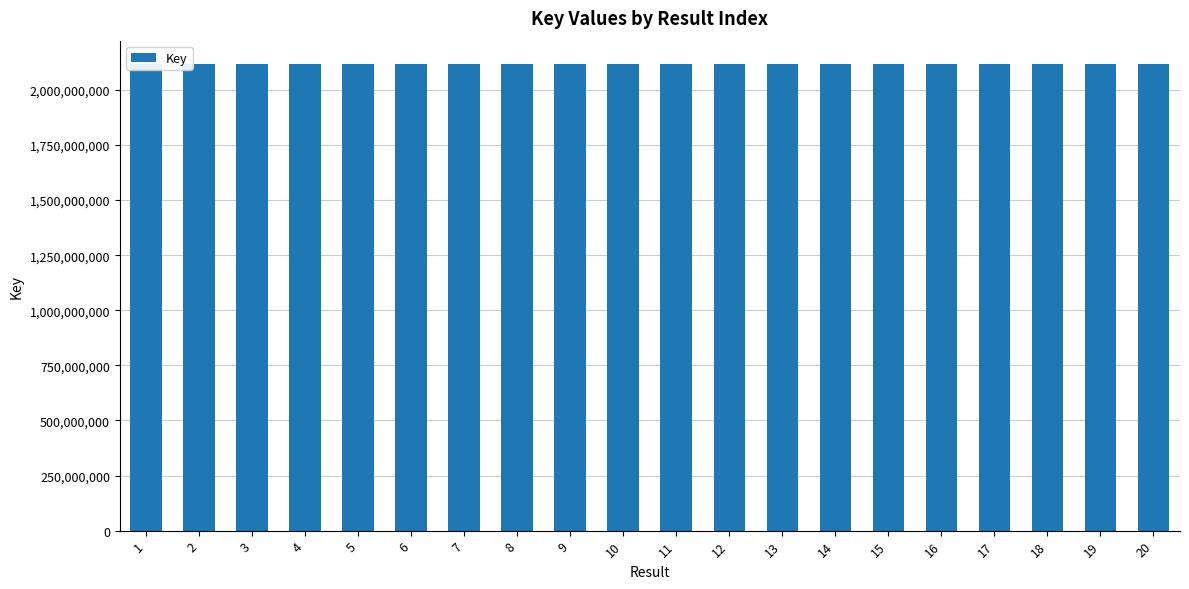

Are the bars grouped side by side (vs. stacked)?

No